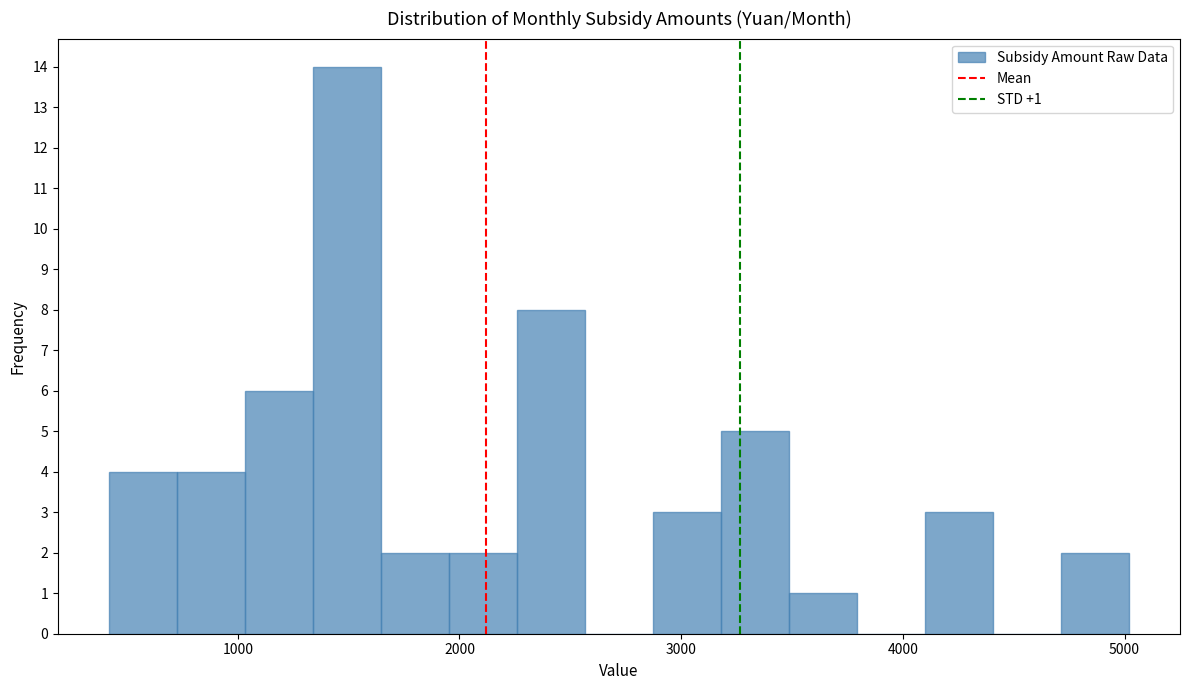

Read against the x-axis, roughly where is the centre of the tallest bar?

1500